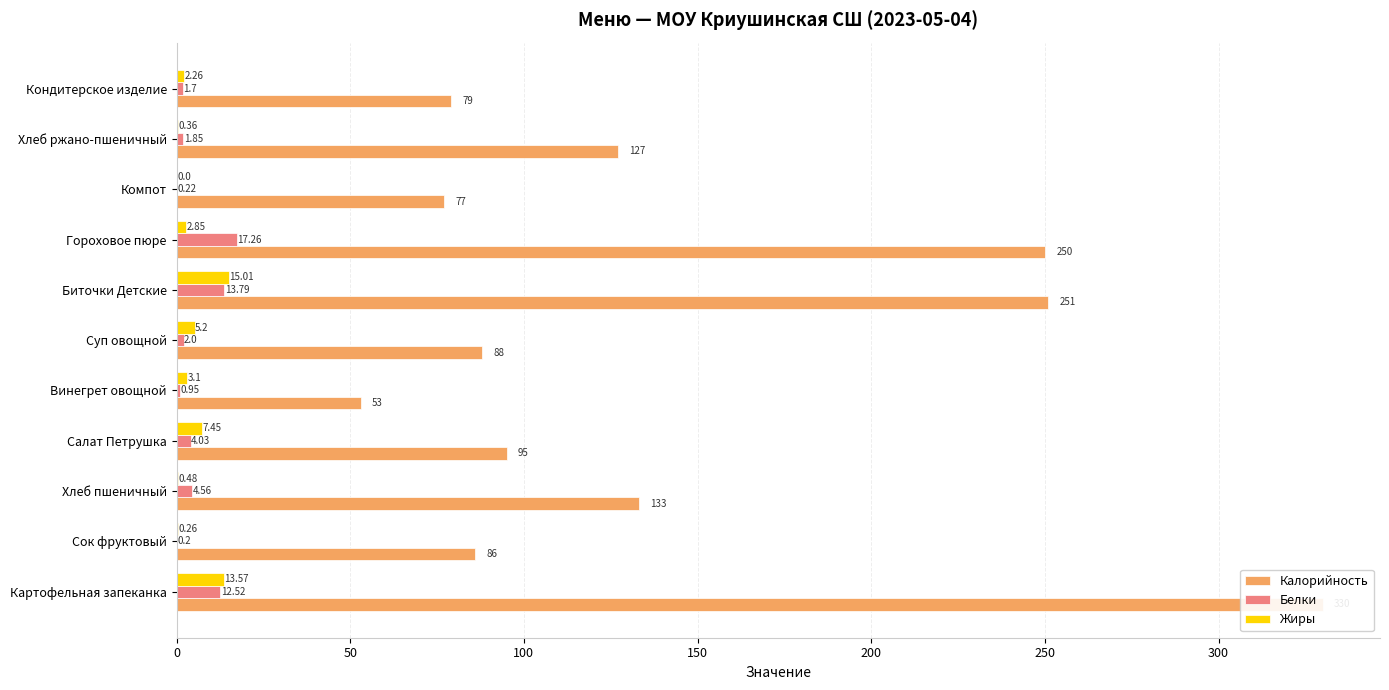

What is the average value of the Калорийность series?

142.6